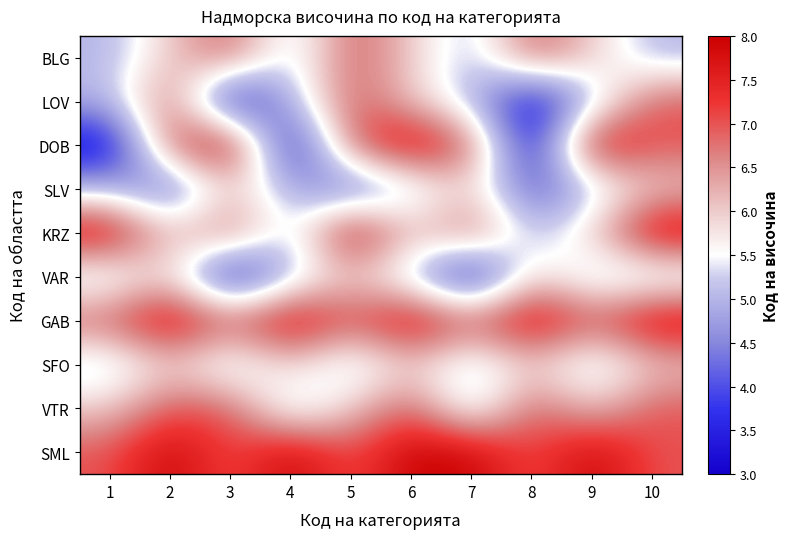

What is the total value across all series at 3?

60